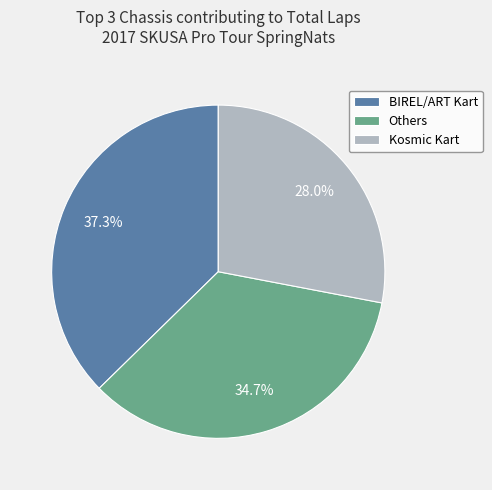

Which slice is the largest?

BIREL/ART Kart